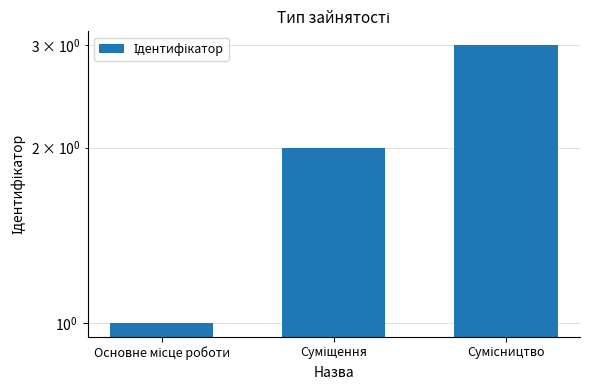

Reading left to right, what are all the values shown in this chart?

1	2	3